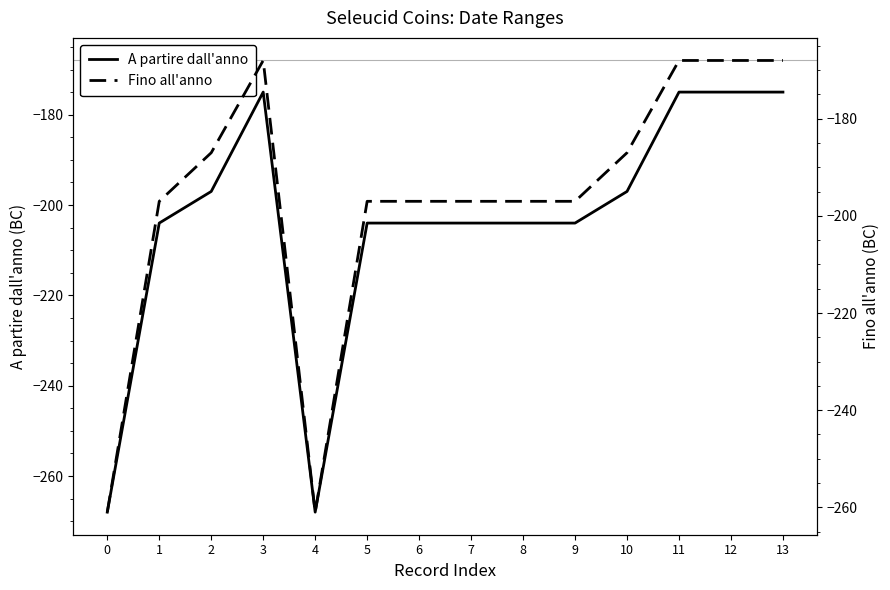

Is it true that A partire dall'anno equals -115 at 13?

False